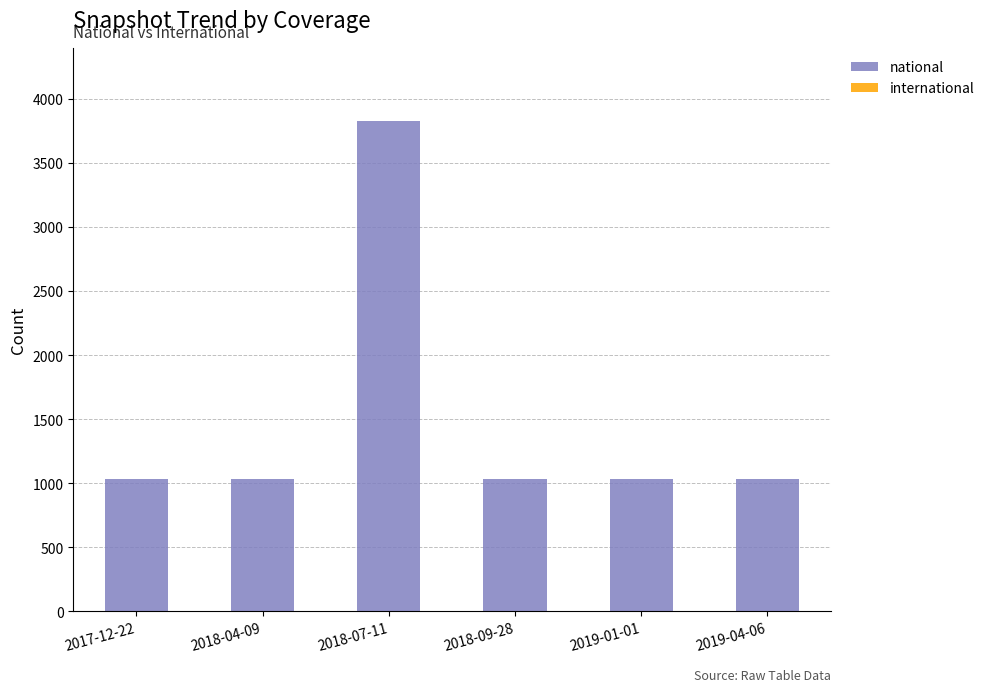

Reading left to right, list all the values displayed in this chart.

2017-12-22=1032	2018-04-09=1032	2018-07-11=3824	2018-09-28=1032	2019-01-01=1032	2019-04-06=1032